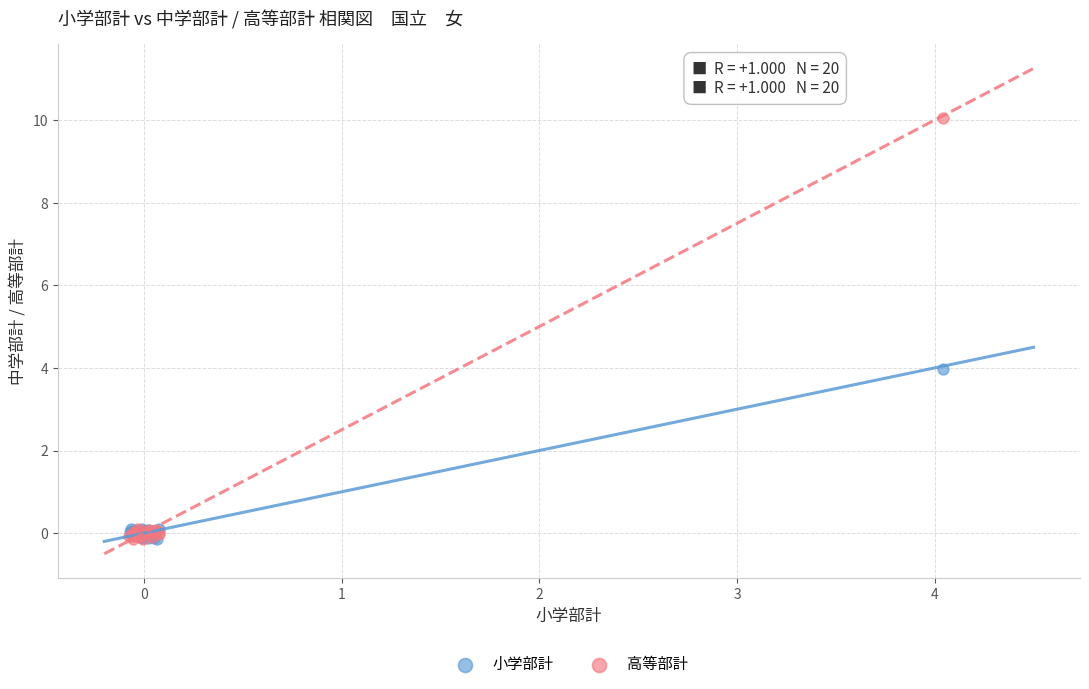

Which series has the largest Y range (max minus min)?

高等部計